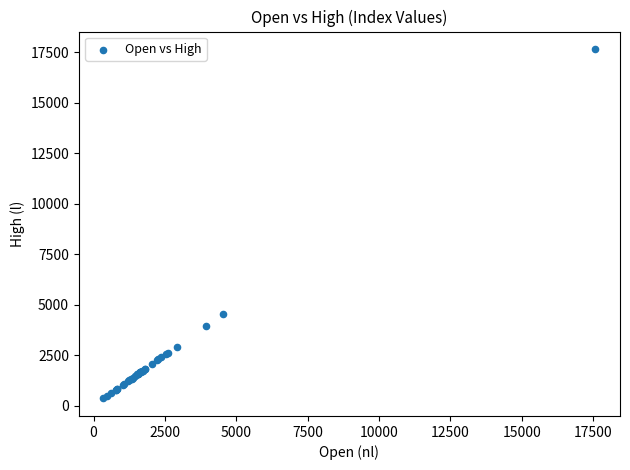

What Y value in the scatter plot is closest to 9008?

4524.8